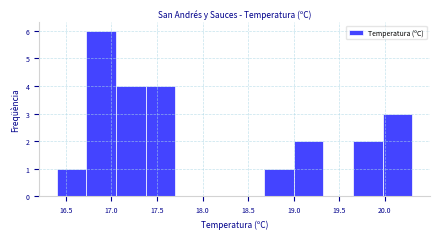

Reading left to right, list every bar in this chart as the range it spans on the x-axis followed by its height. Neither the bar edges nor the heights are printed on the chart, so give them approximately, as read against the axes.

16.400 to 16.725: 1
16.725 to 17.050: 6
17.050 to 17.375: 4
17.375 to 17.700: 4
17.700 to 18.025: 0
18.025 to 18.350: 0
18.350 to 18.675: 0
18.675 to 19.000: 1
19.000 to 19.325: 2
19.325 to 19.650: 0
19.650 to 19.975: 2
19.975 to 20.300: 3